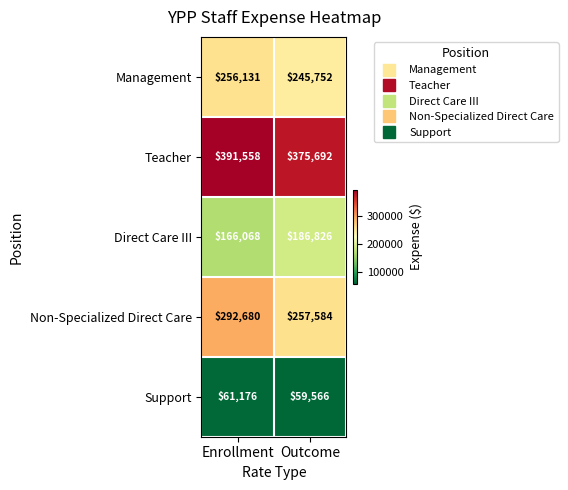

Read the Non-Specialized Direct Care value at Enrollment, to the nearest 10.

292680